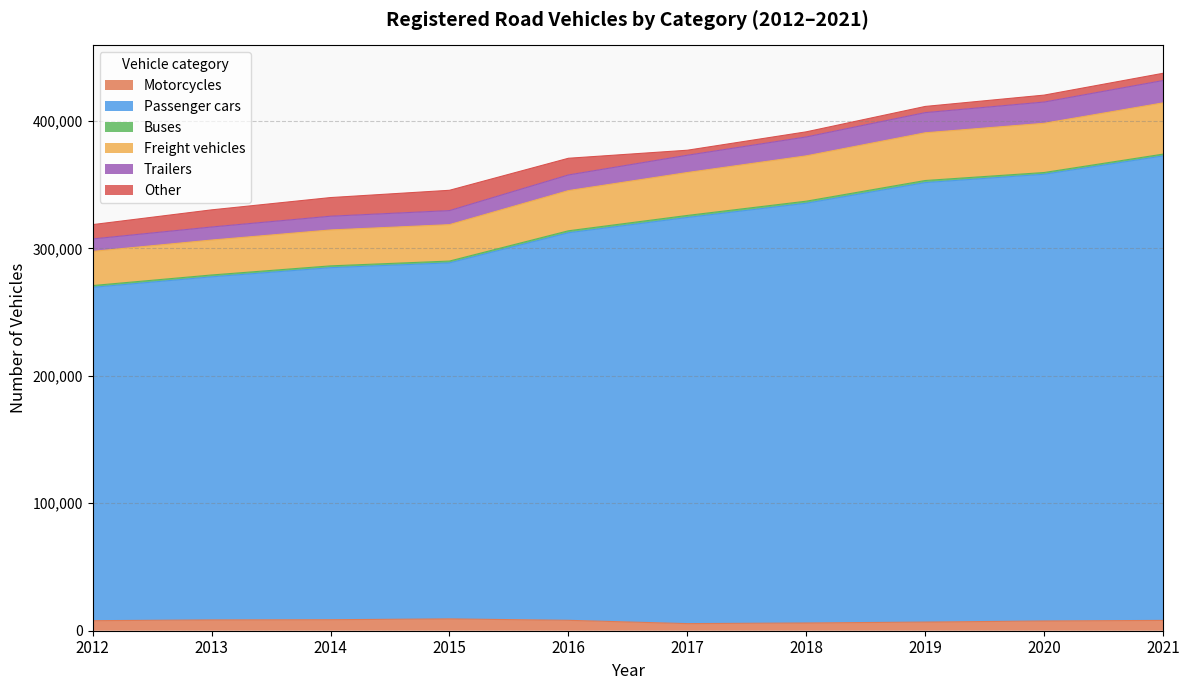

How many lines are shown in the chart?

6